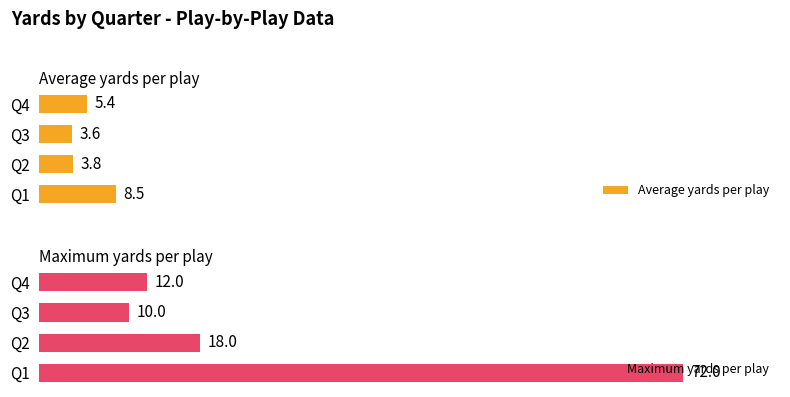

How many bars are there in total?

8